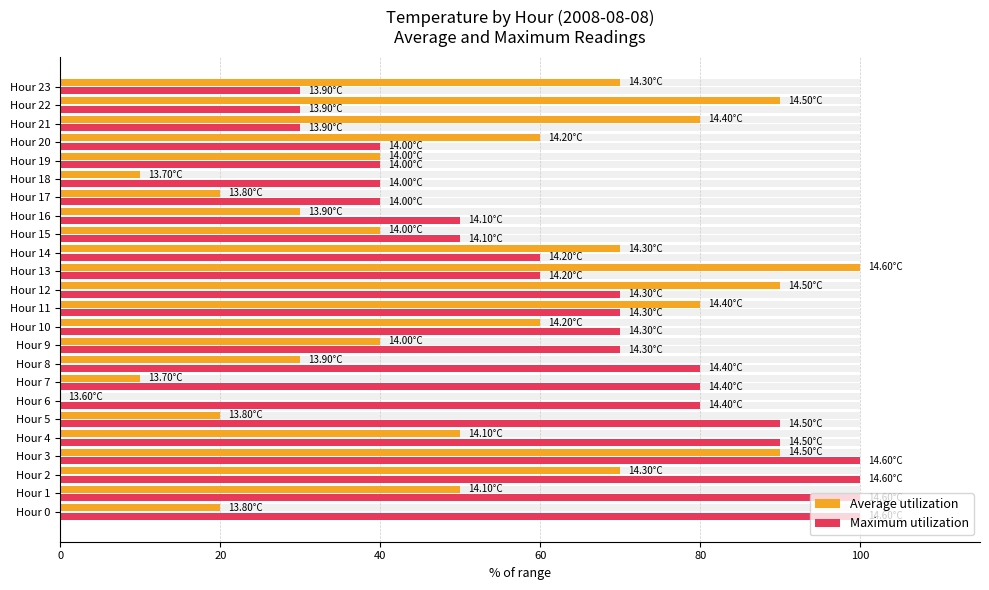

What is the average value of the Average utilization series?

50.8